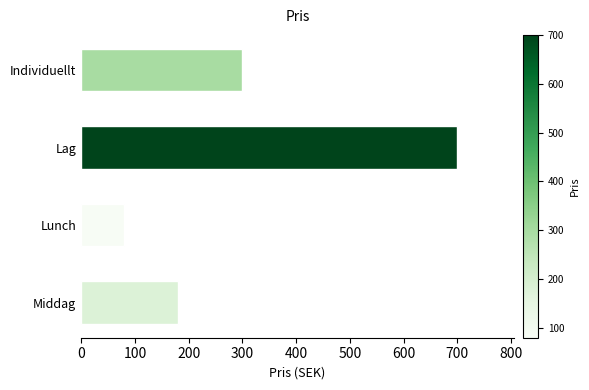

The chart shows a value of 103 at Individuellt. True or false?

False